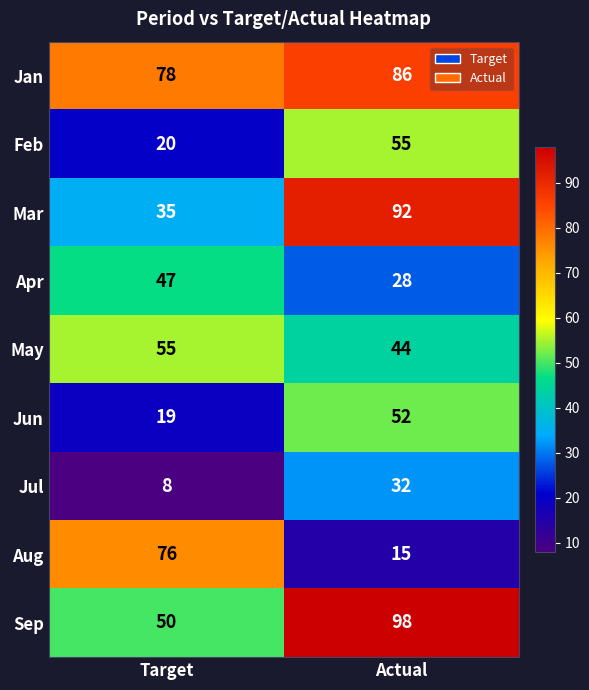

At which label is Jun closest to 35?

Target